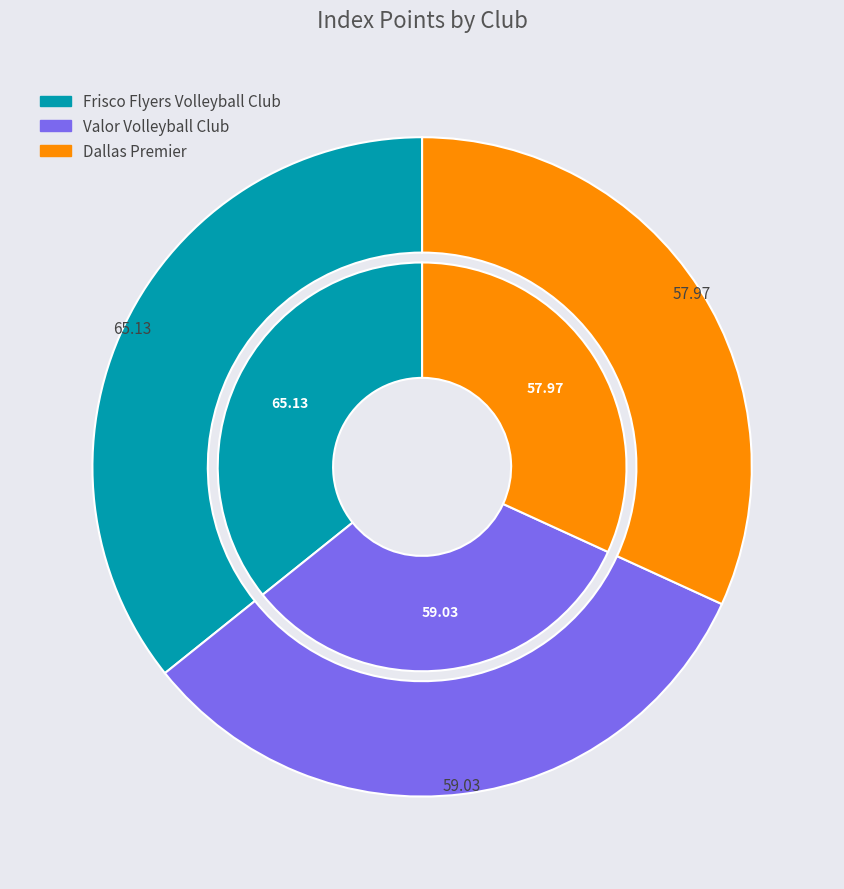

To the nearest percent, what percentage of the pie is Dallas Premier?

32%